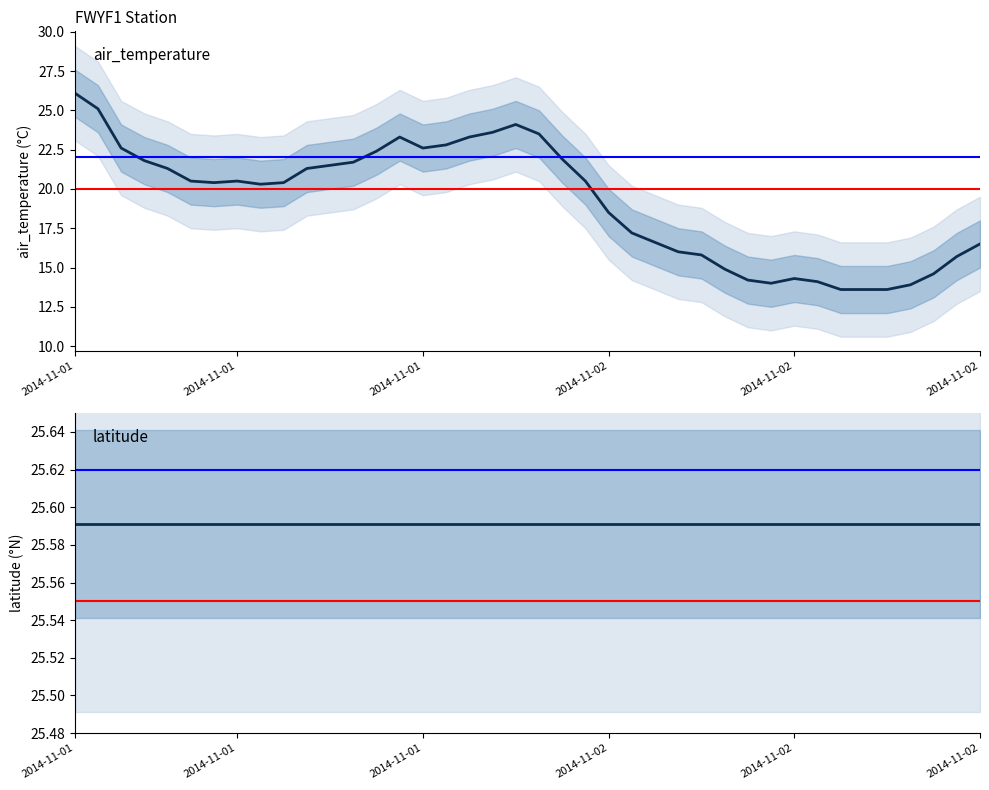

Which series has the largest range (max minus min)?

air_temperature